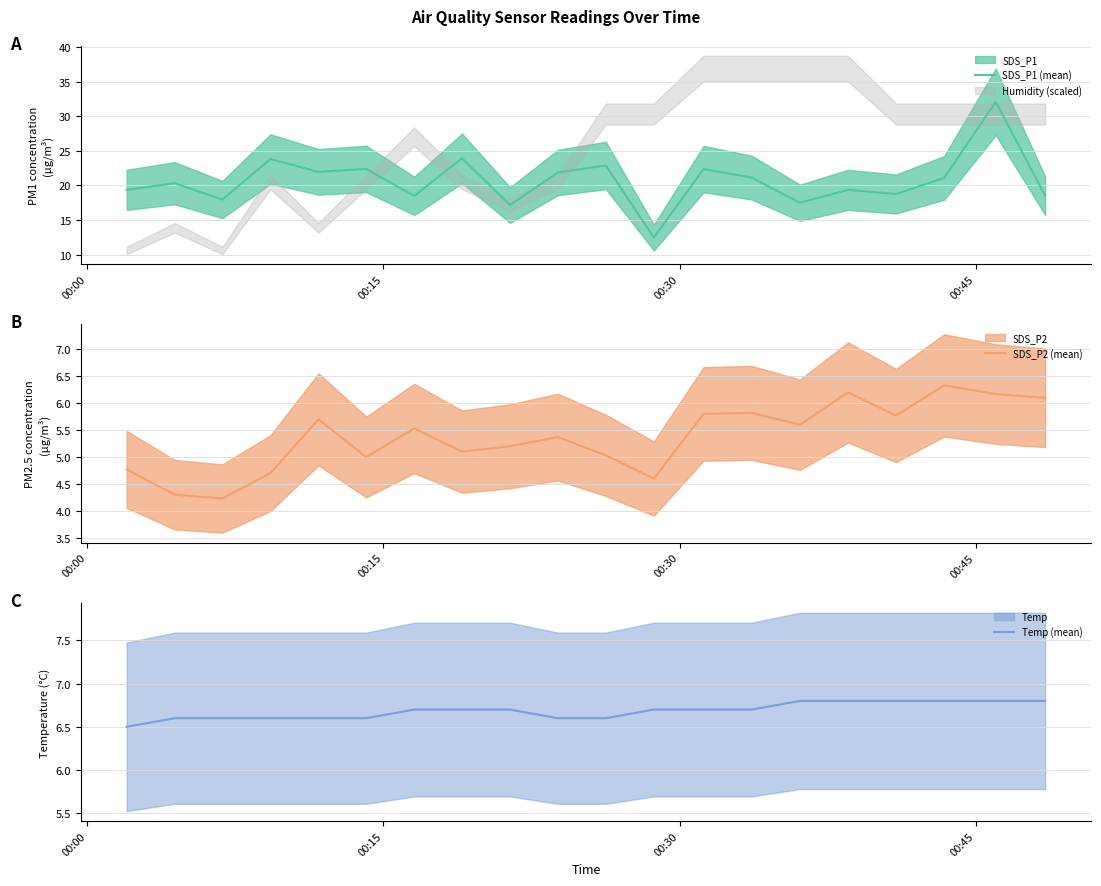

What is the maximum value for SDS_P1 (mean)?

32.1